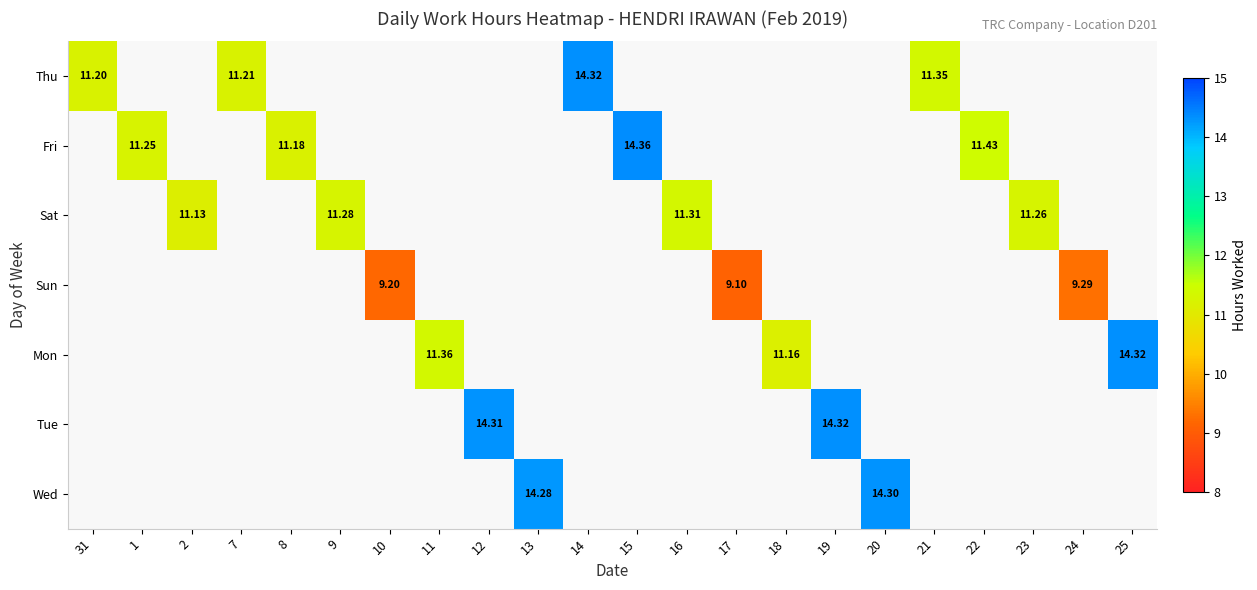

Is the value of Tue at 15 greater than the value of Thu at 21?

No